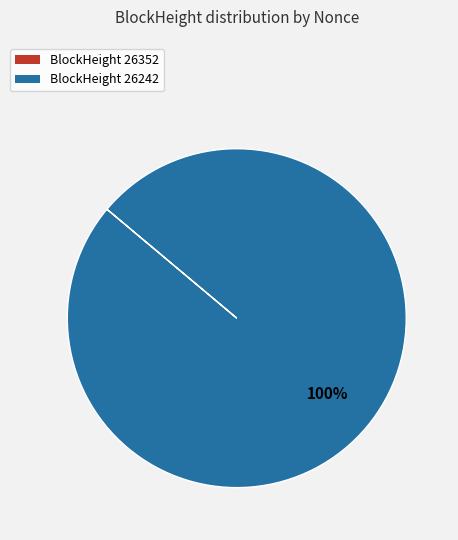

Which slice is the largest?

BlockHeight 26242